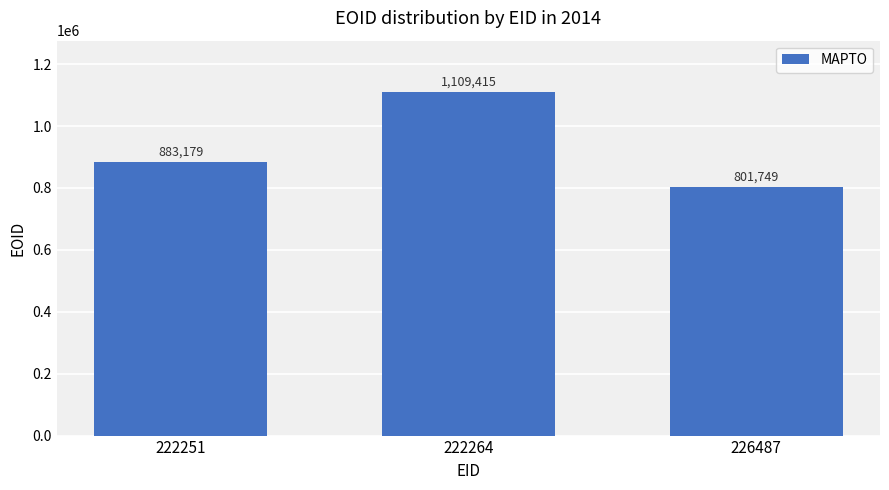

Is it true that the value at 222251 is 1199611?

False